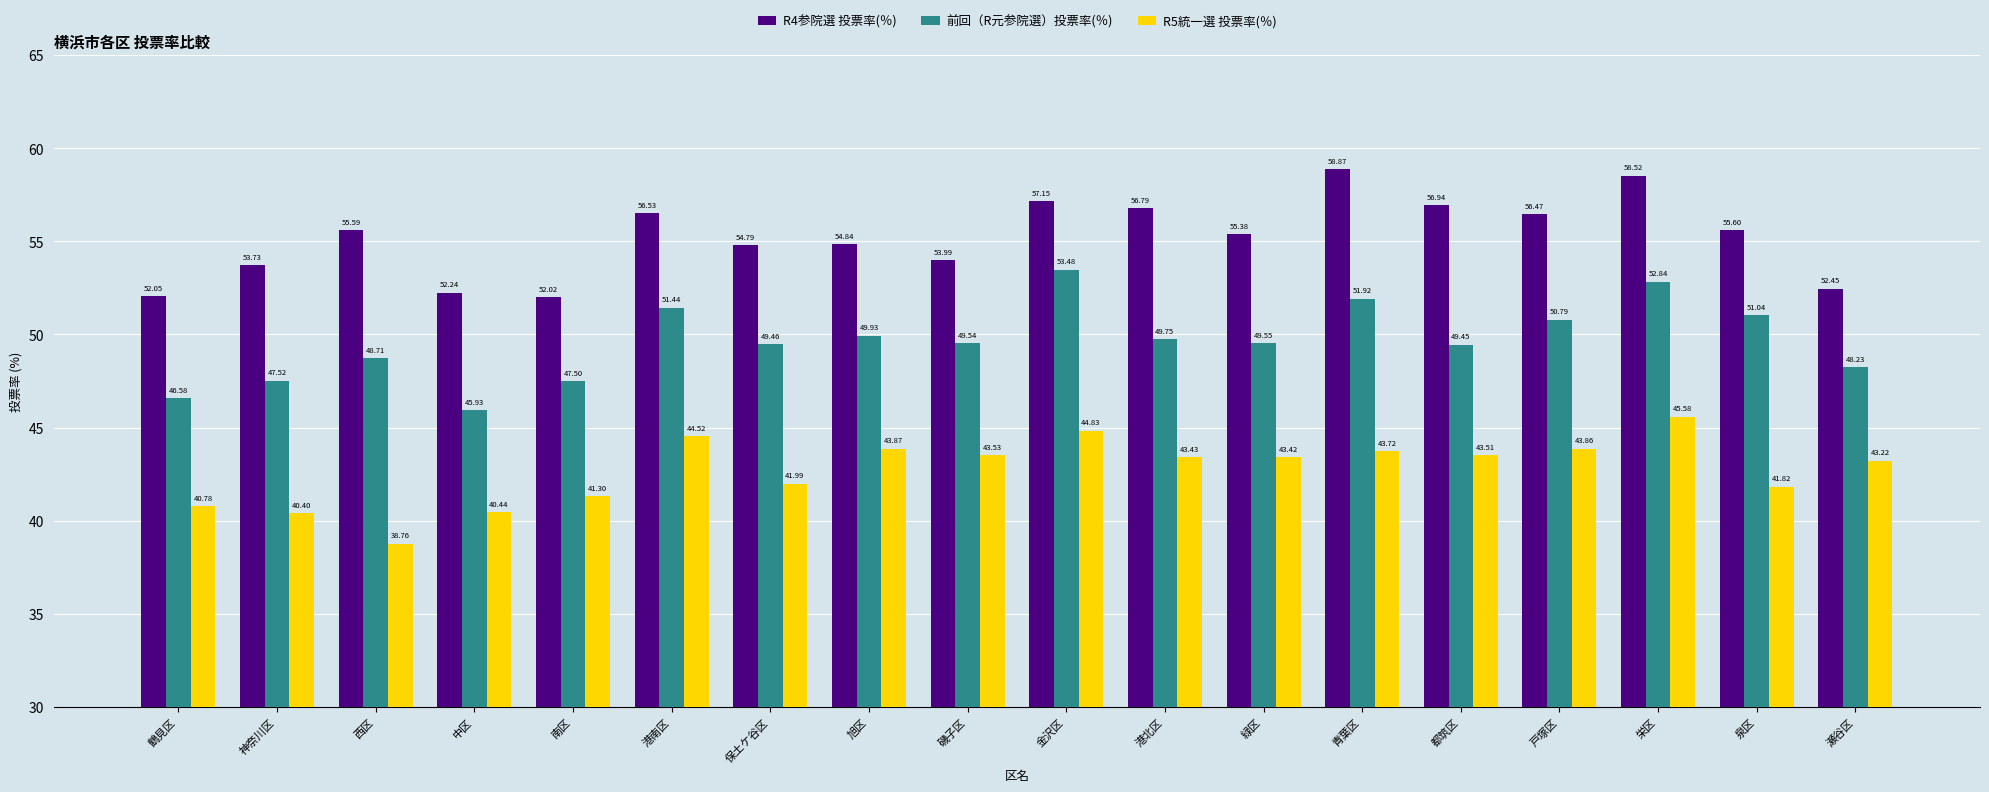

How many categories are shown in the chart?

18